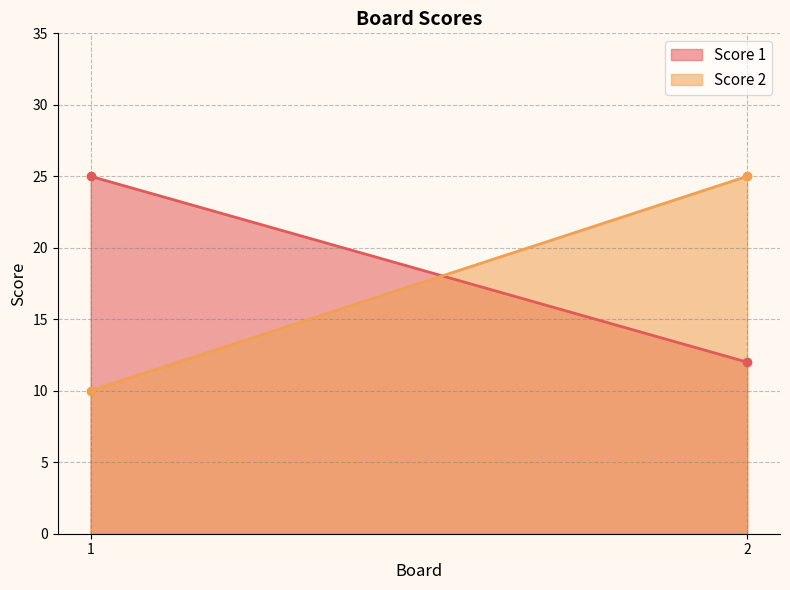

What is the difference between the maximum and minimum values in the Score 1 series?

13